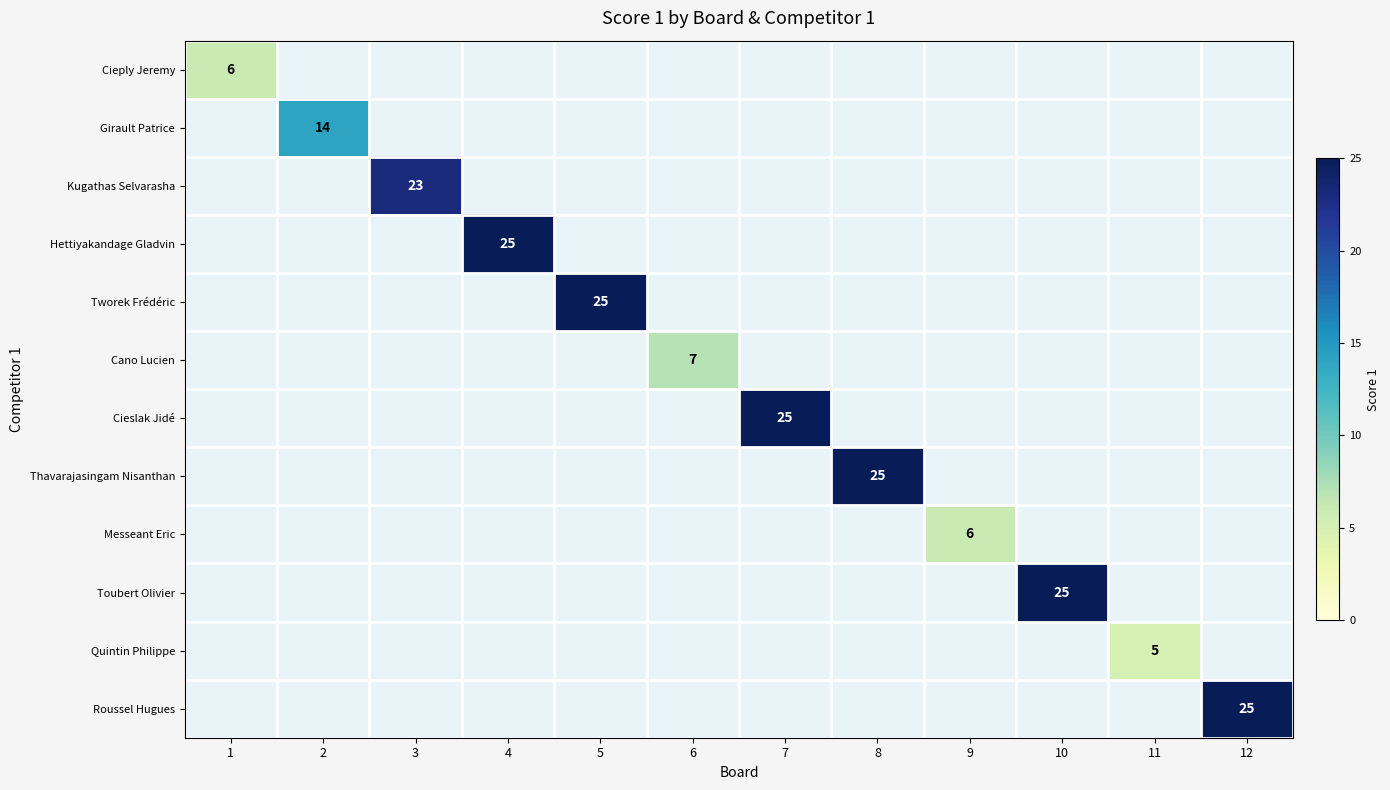

Which has a higher value, 9 or 3?

3